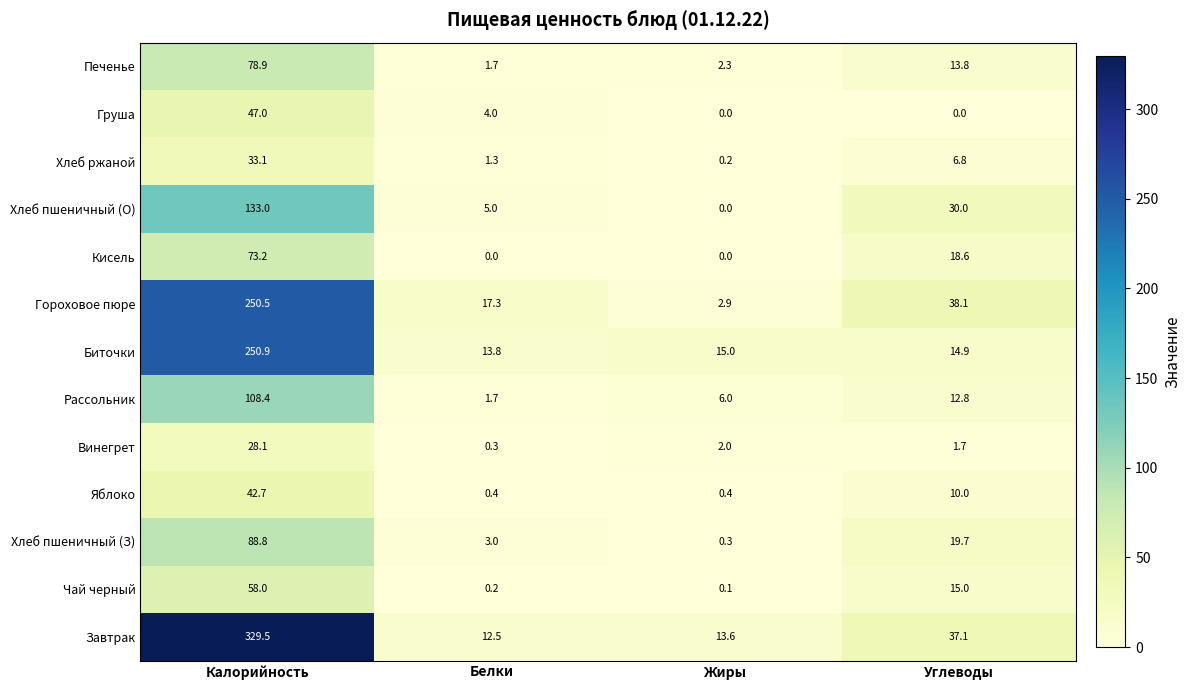

At how many categories does at least one series exceed 85?

1